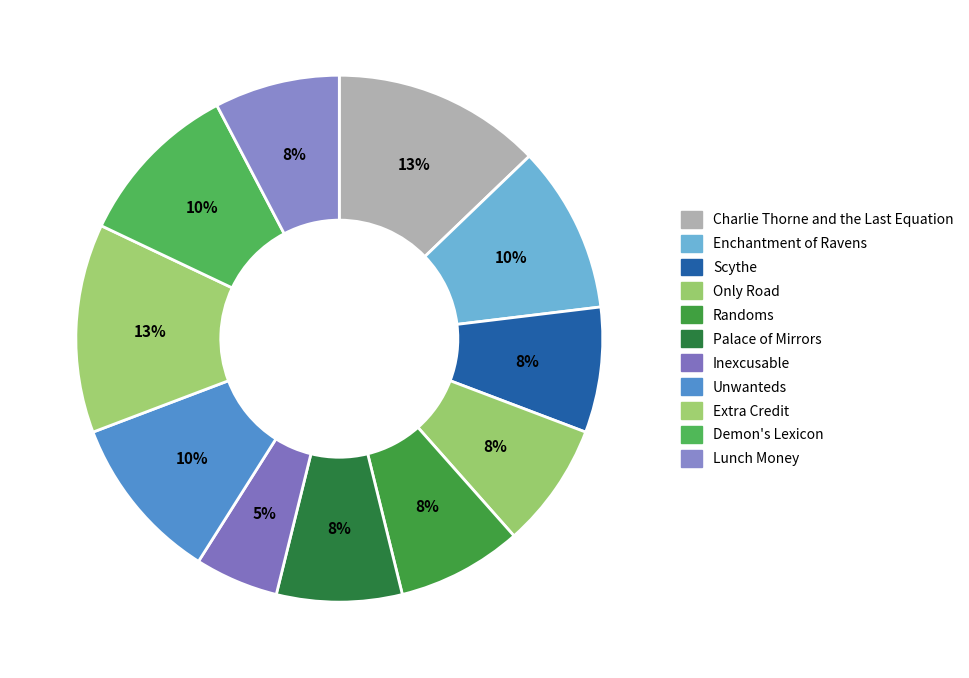

What portion of the pie excludes Inexcusable?

94.9%